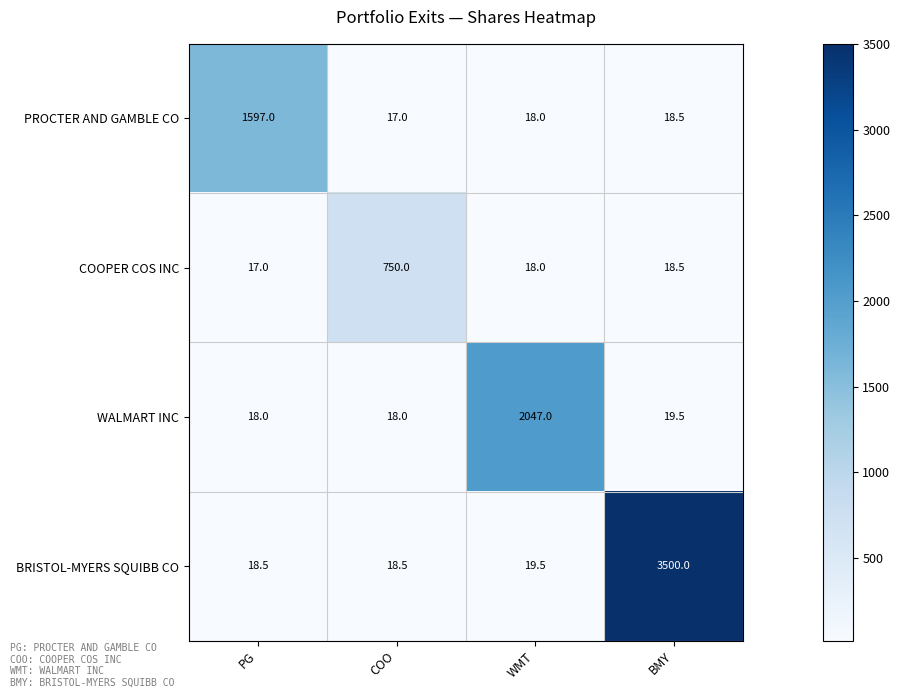

Which category has the highest value in the BRISTOL-MYERS SQUIBB CO series?

BMY